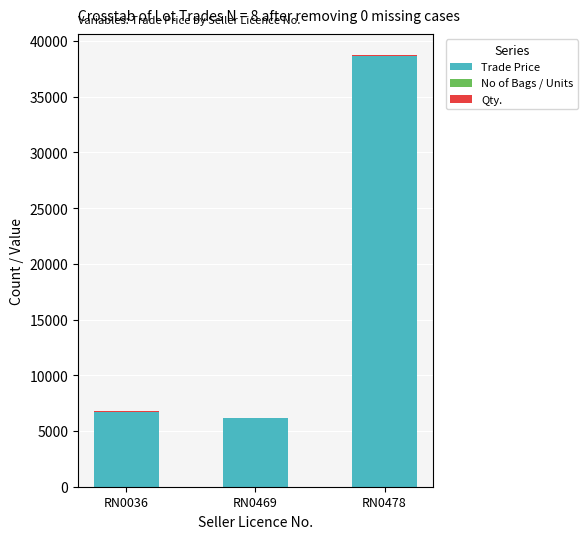

At which category is the sum across all series the highest?

RN0478